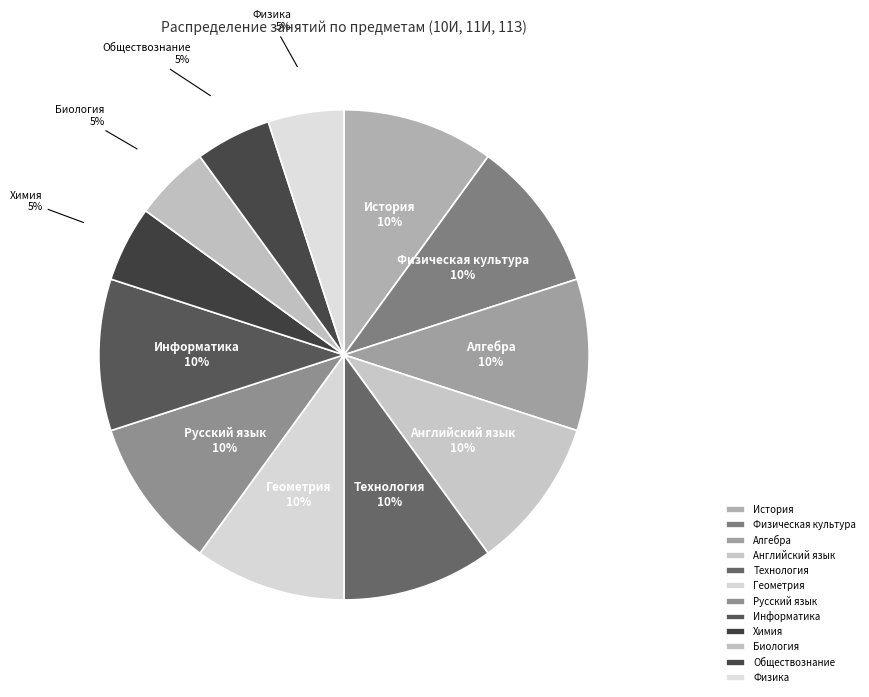

The Английский язык slice represents 10% of the pie. True or false?

True